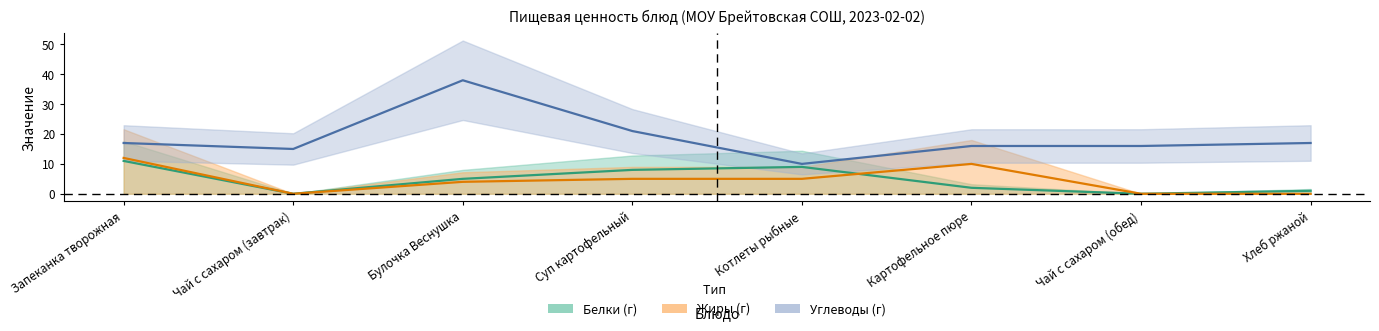

Reading left to right, extract all data points from this chart.

Белки: 11	0	5	8	9	2	0	1
Жиры: 12	0	4	5	5	10	0	0
Углеводы: 17	15	38	21	10	16	16	17